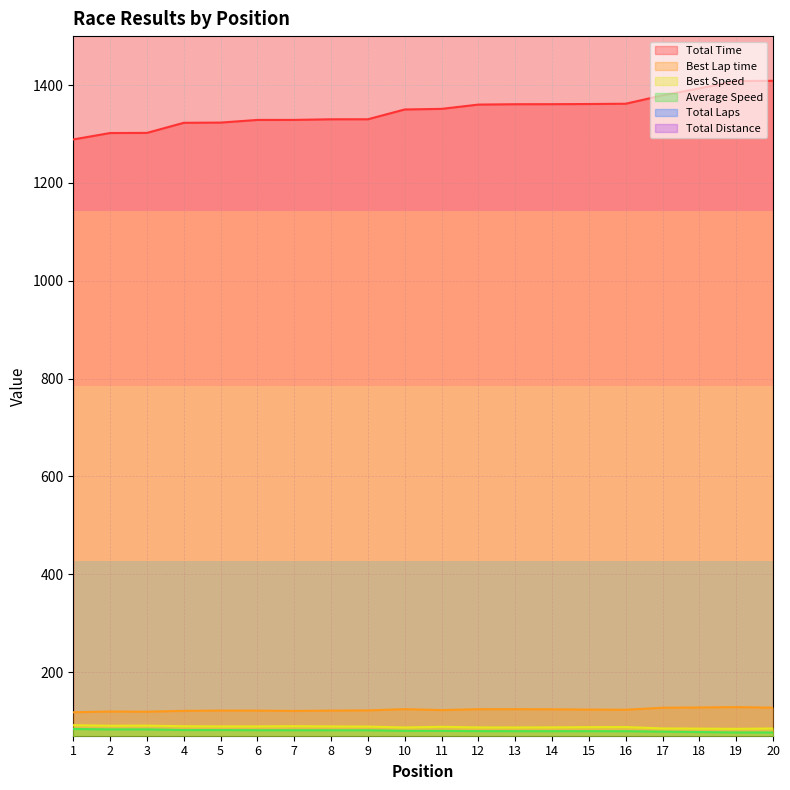

What value does the Best Lap time series have at 8?

121.3